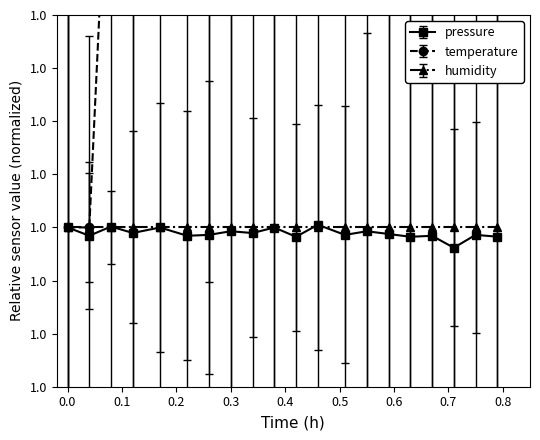

The value of temperature at 00:03 is 1.0. True or false?

True